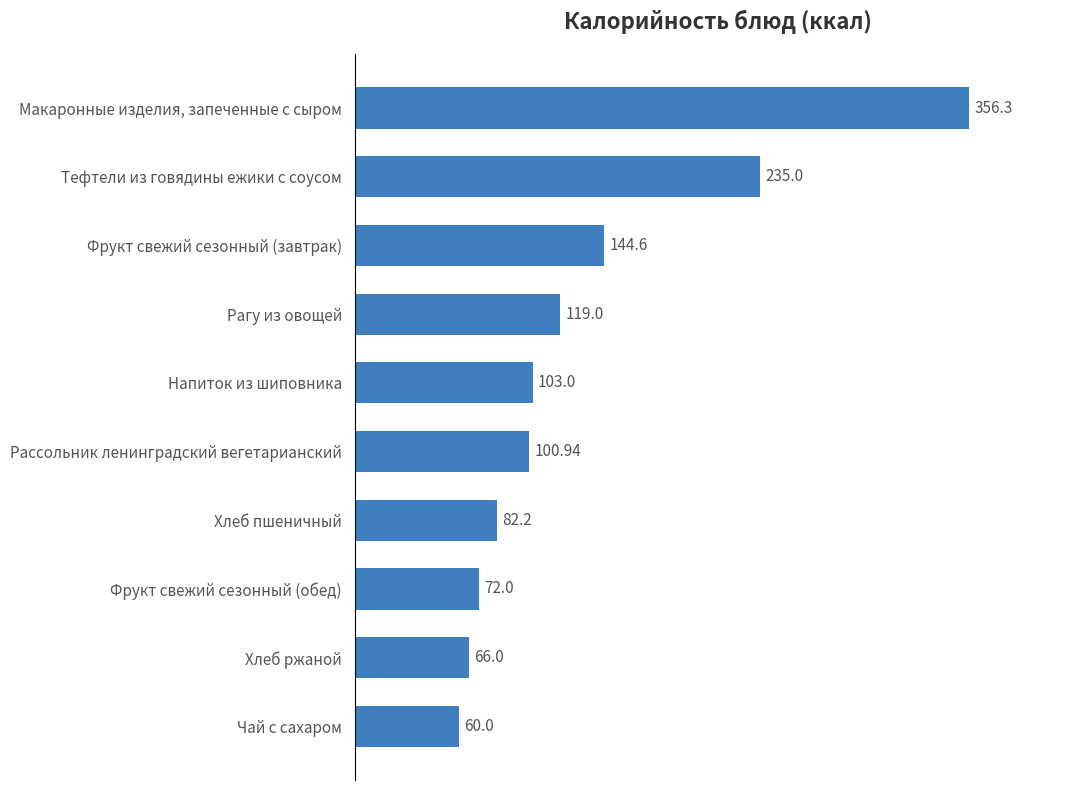

Where is the data nearest to the value 208?

Тефтели из говядины ежики с соусом